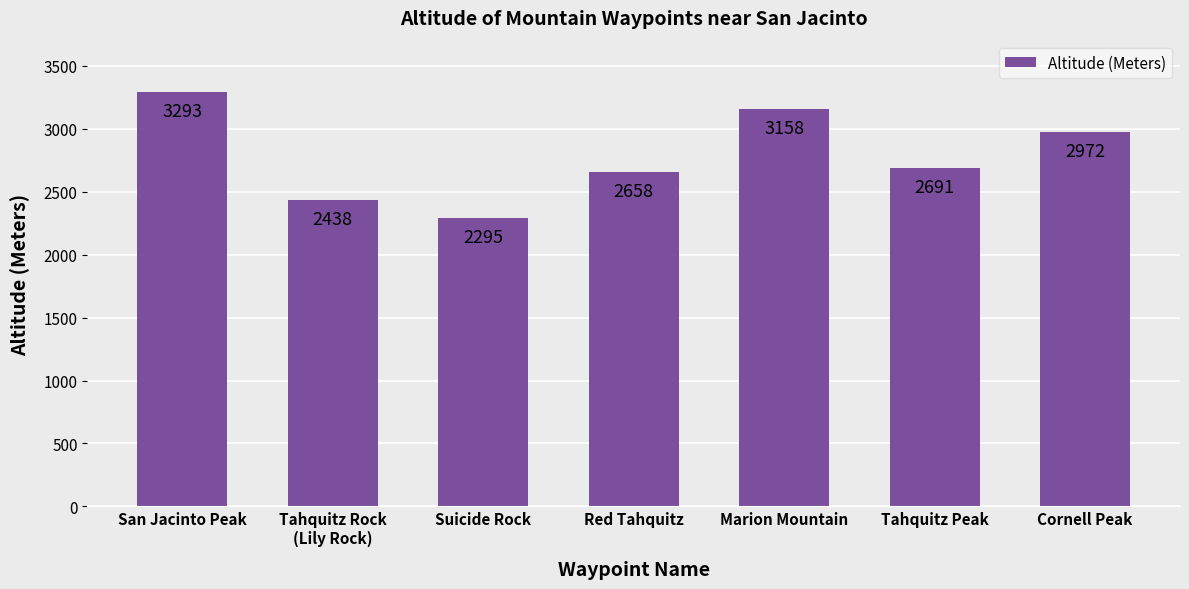

List the labels in order of value, largest first.

San Jacinto Peak, Marion Mountain, Cornell Peak, Tahquitz Peak, Red Tahquitz, Tahquitz Rock
(Lily Rock), Suicide Rock